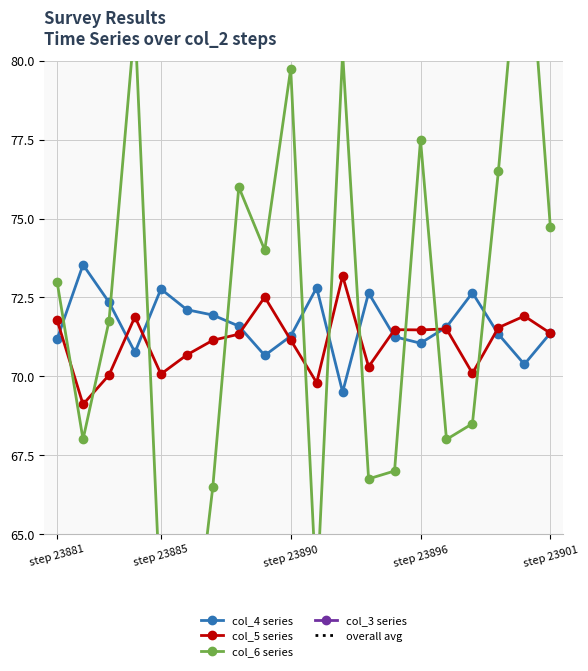

Count the number of categories in the chart.

20